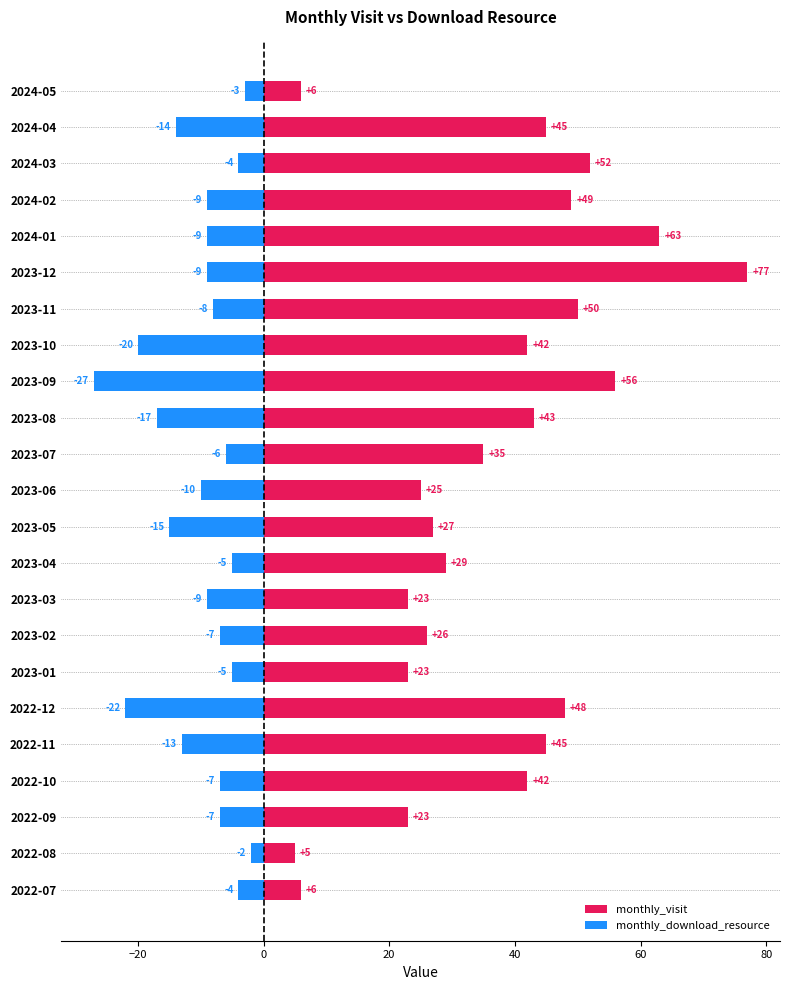

Reading right to left, extract all data points from this chart.

monthly_visit: 6	45	52	49	63	77	50	42	56	43	35	25	27	29	23	26	23	48	45	42	23	5	6
monthly_download_resource: -3	-14	-4	-9	-9	-9	-8	-20	-27	-17	-6	-10	-15	-5	-9	-7	-5	-22	-13	-7	-7	-2	-4